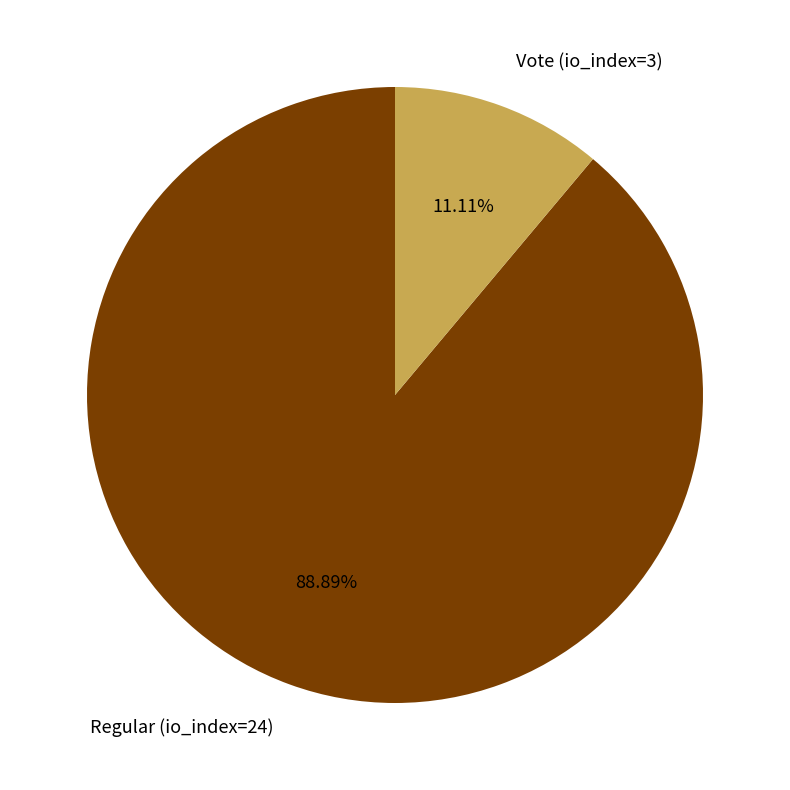

What is the smallest slice in the pie chart?

Vote (io_index=3)